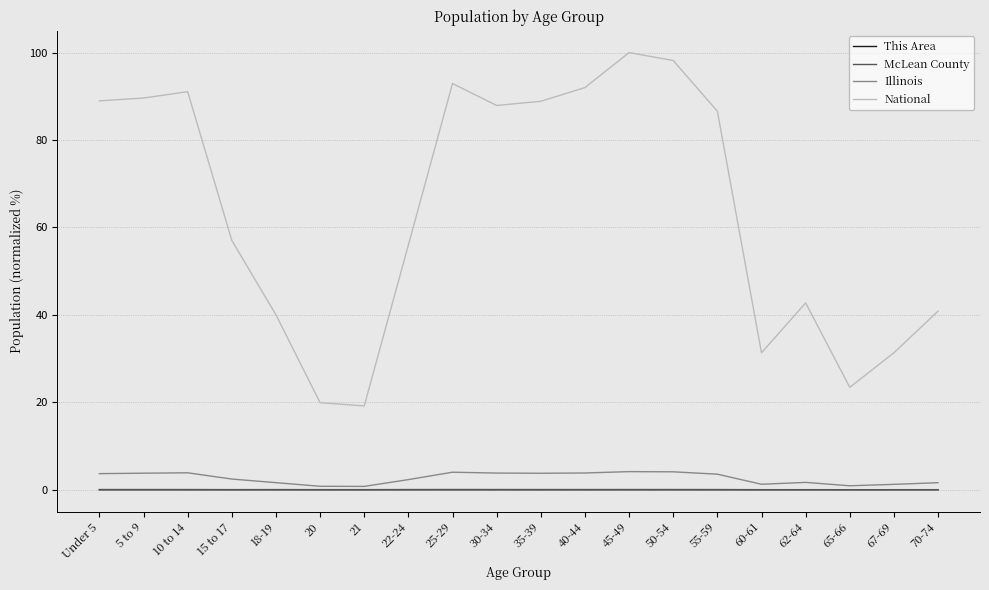

What is the approximate value of National at 21?

19.2